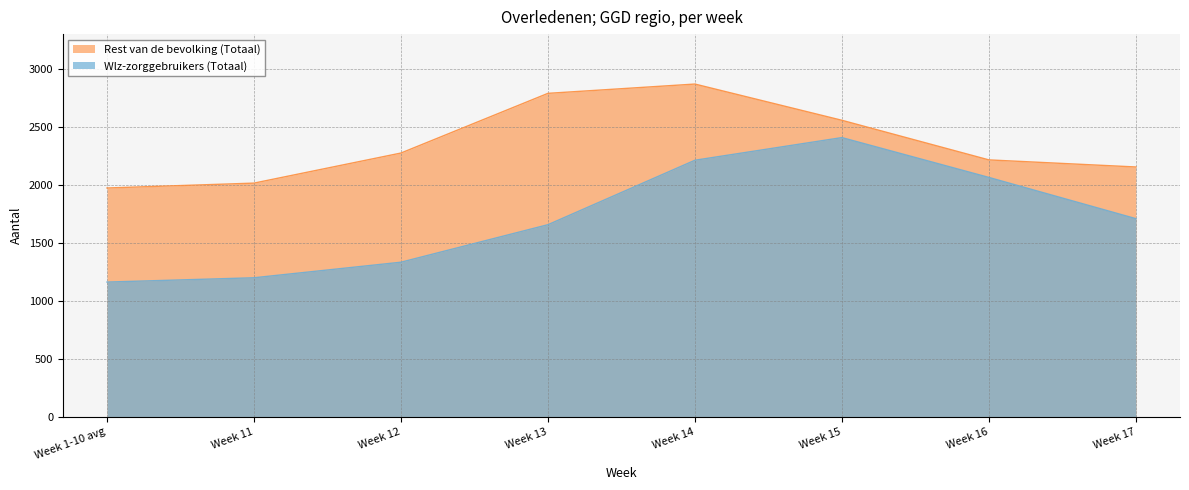

True or false: Rest van de bevolking (Totaal) and Wlz-zorggebruikers (Totaal) cross at least once.

False